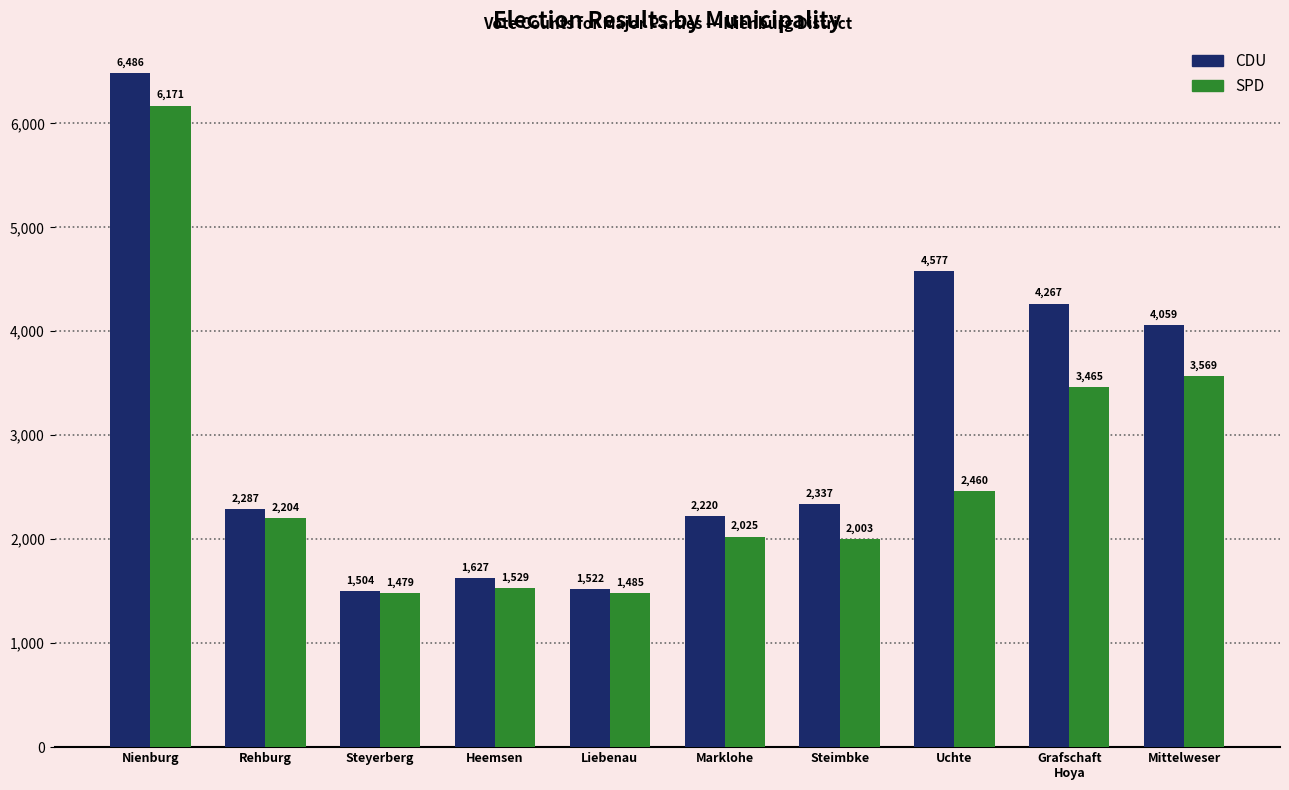

What is the smallest value displayed?

1479